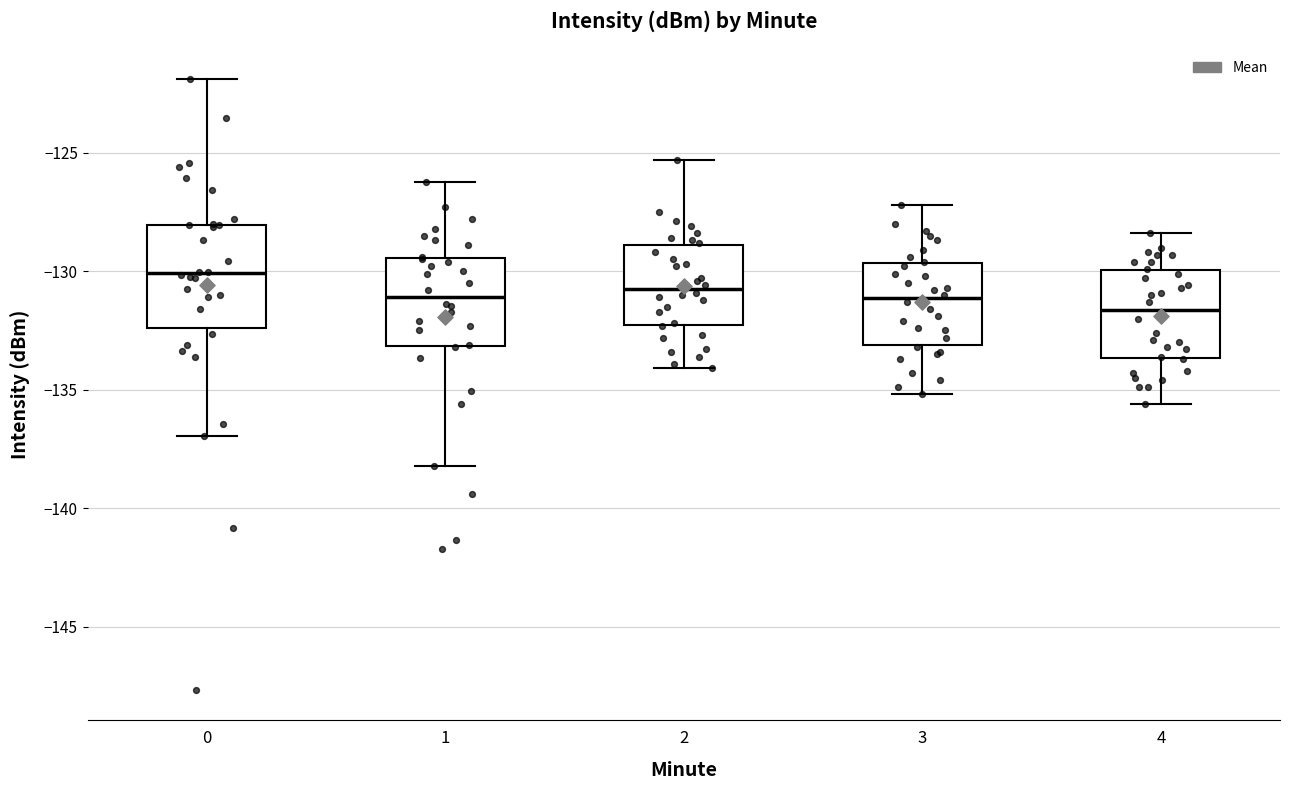

Reading left to right, read every box against the y-axis: the position of its median line, the range the box covers, and the ends of its whiskers. The values are not printed on the chart, so give them approximately, as read against the axis.

0: median -130.0, box -132.5 to -128.0, whiskers -137.0 to -122.0
1: median -131.0, box -133.0 to -129.5, whiskers -138.0 to -126.0
2: median -130.5, box -132.5 to -129.0, whiskers -134.0 to -125.5
3: median -131.0, box -133.0 to -129.5, whiskers -135.0 to -127.0
4: median -131.5, box -133.5 to -130.0, whiskers -135.5 to -128.5